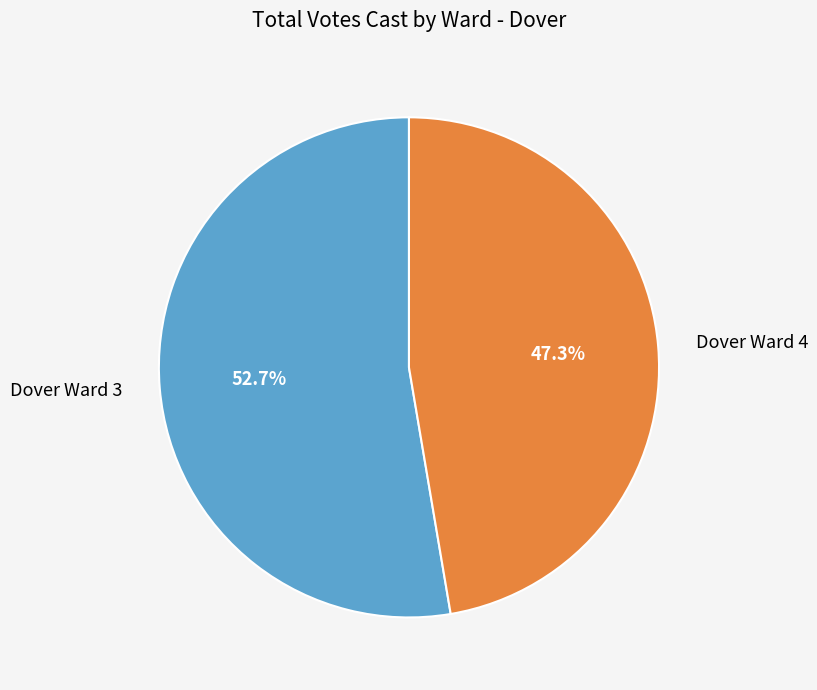

Which category has the smallest portion of the pie?

Dover Ward 4